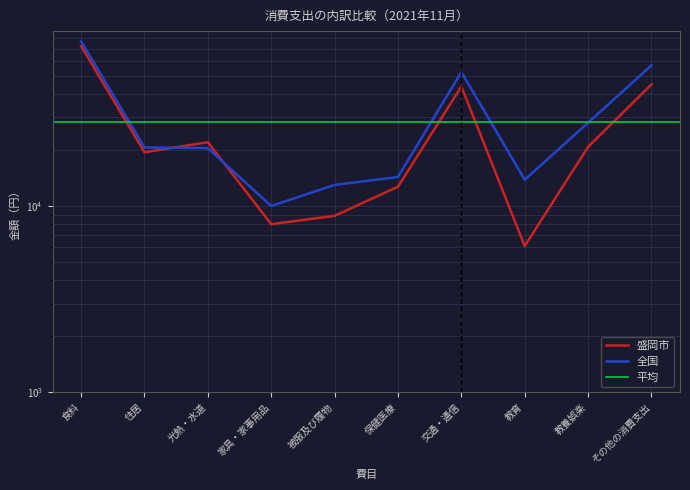

What is the sum of the 全国 values at 家具・家事用品 and 食料?

86522